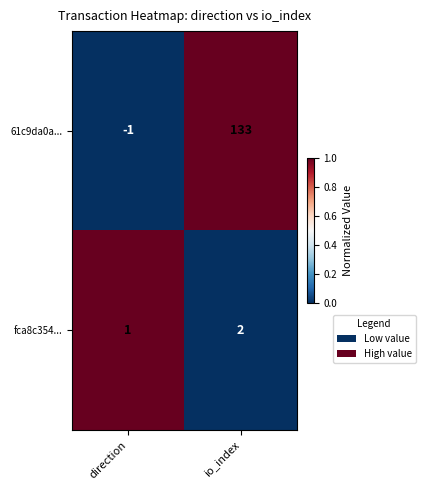

What is the difference between the 61c9da0a... values at io_index and direction?

134